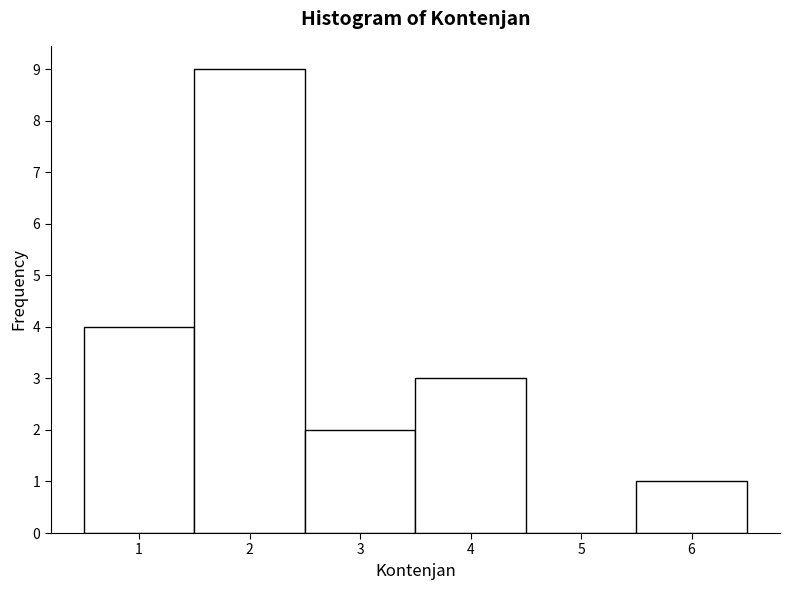

What is the height of the bar covering 0.5 to 1.5 on the x-axis? The values are not printed on the chart, so give them approximately, as read against the axis.

4